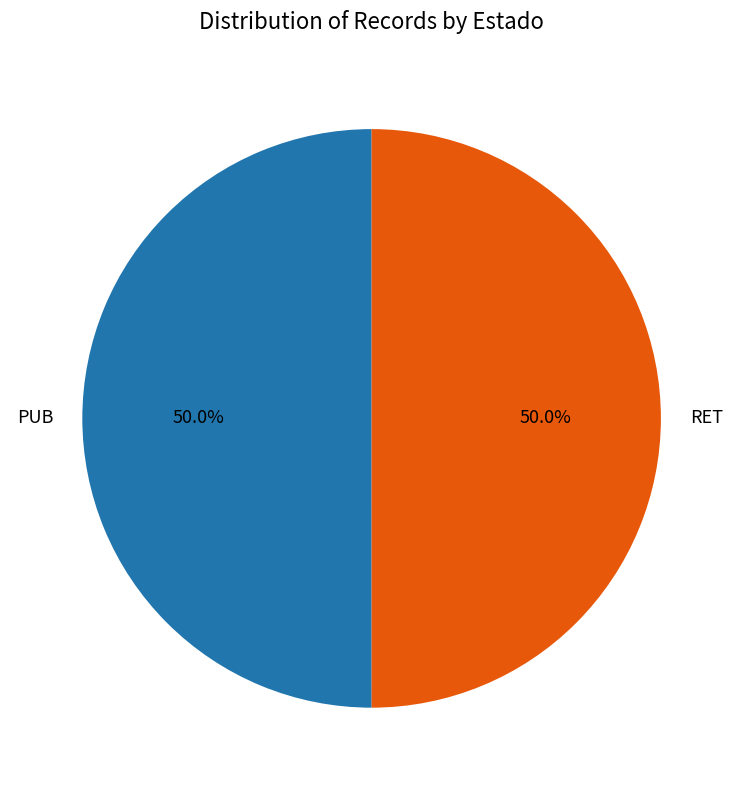

To the nearest percent, what portion does PUB represent?

50%